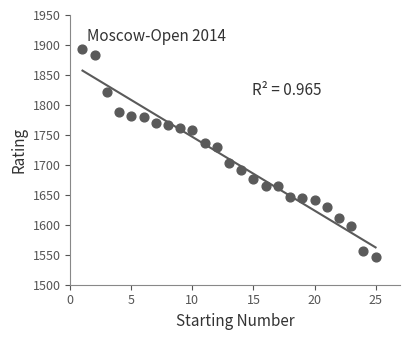

What Y value in the scatter plot is closest to 1720?

1729